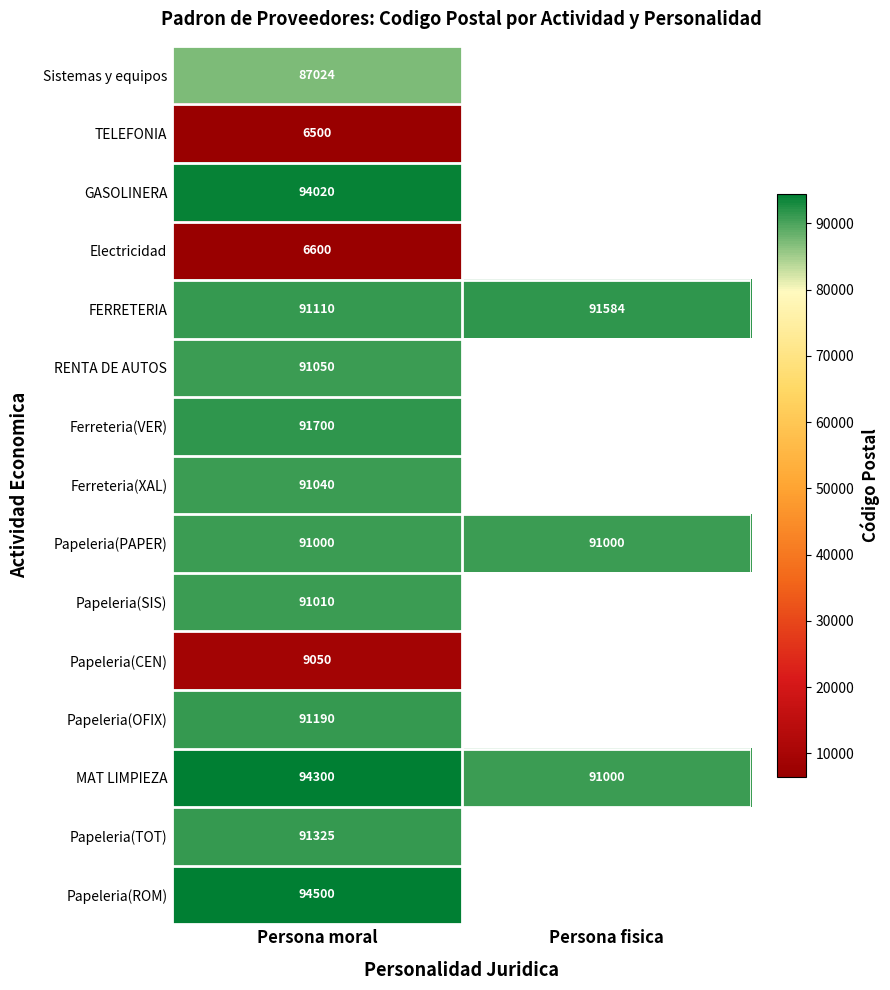

At which category is the sum across all series the highest?

Persona moral